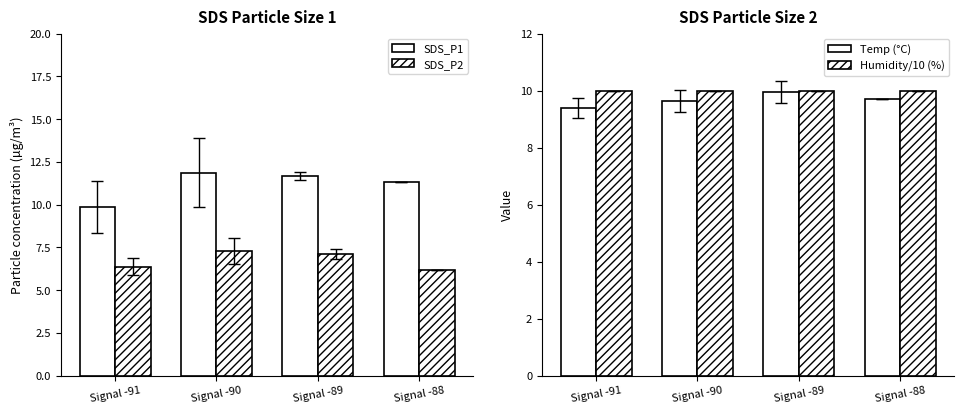

What is the approximate value of SDS_P2 at Signal -90?

7.3